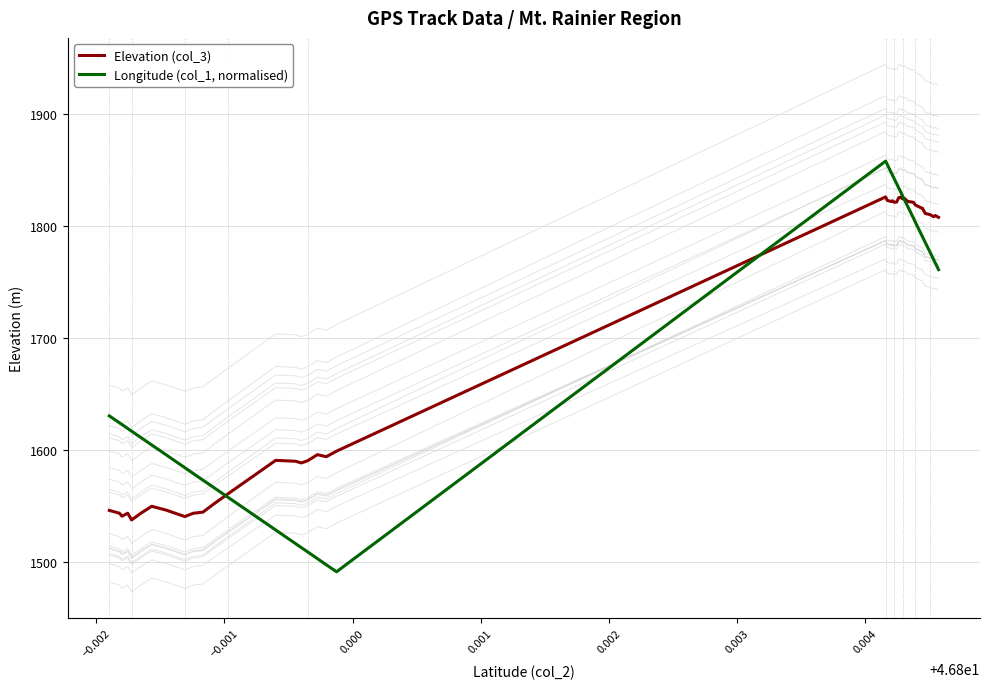

What is the minimum value for Longitude (col_1, normalised)?

1491.1